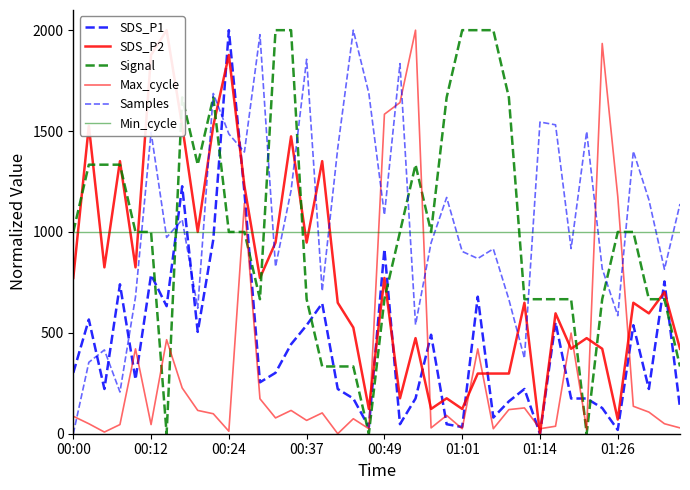

What is the greatest value displayed?

2000.0